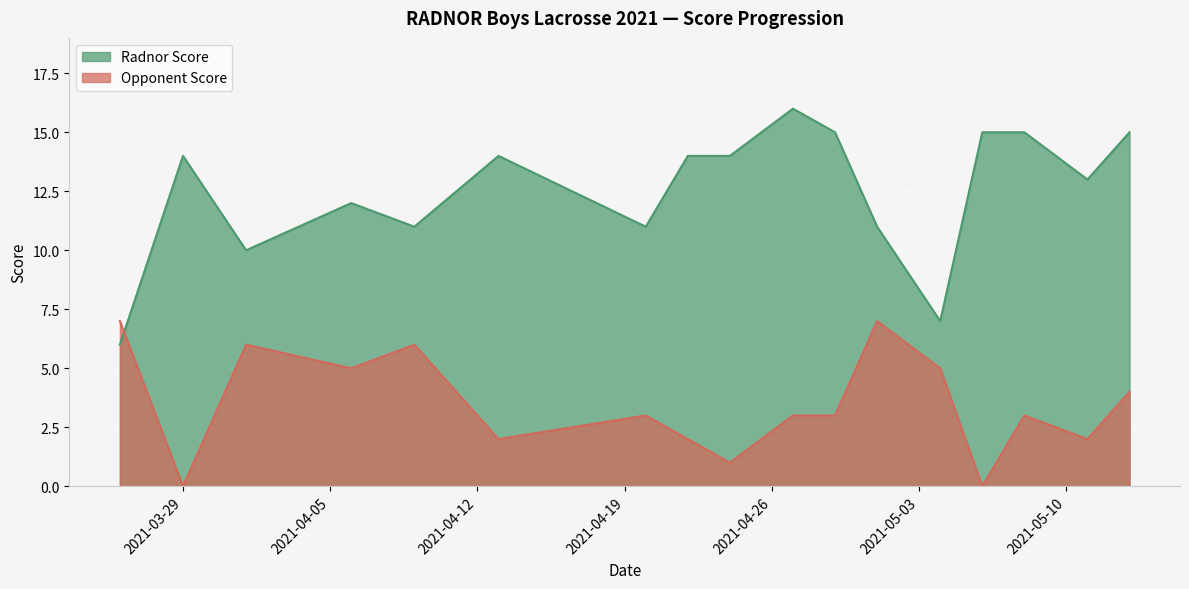

Reading left to right, extract all data points from this chart.

Radnor Score: 2021-03-26=6	2021-03-29=14	2021-04-01=10	2021-04-06=12	2021-04-09=11	2021-04-13=14	2021-04-20=11	2021-04-22=14	2021-04-24=14	2021-04-27=16	2021-04-29=15	2021-05-01=11	2021-05-04=7	2021-05-06=15	2021-05-08=15	2021-05-11=13	2021-05-13=15
Opponent Score: 2021-03-26=7	2021-03-29=0	2021-04-01=6	2021-04-06=5	2021-04-09=6	2021-04-13=2	2021-04-20=3	2021-04-22=2	2021-04-24=1	2021-04-27=3	2021-04-29=3	2021-05-01=7	2021-05-04=5	2021-05-06=0	2021-05-08=3	2021-05-11=2	2021-05-13=4